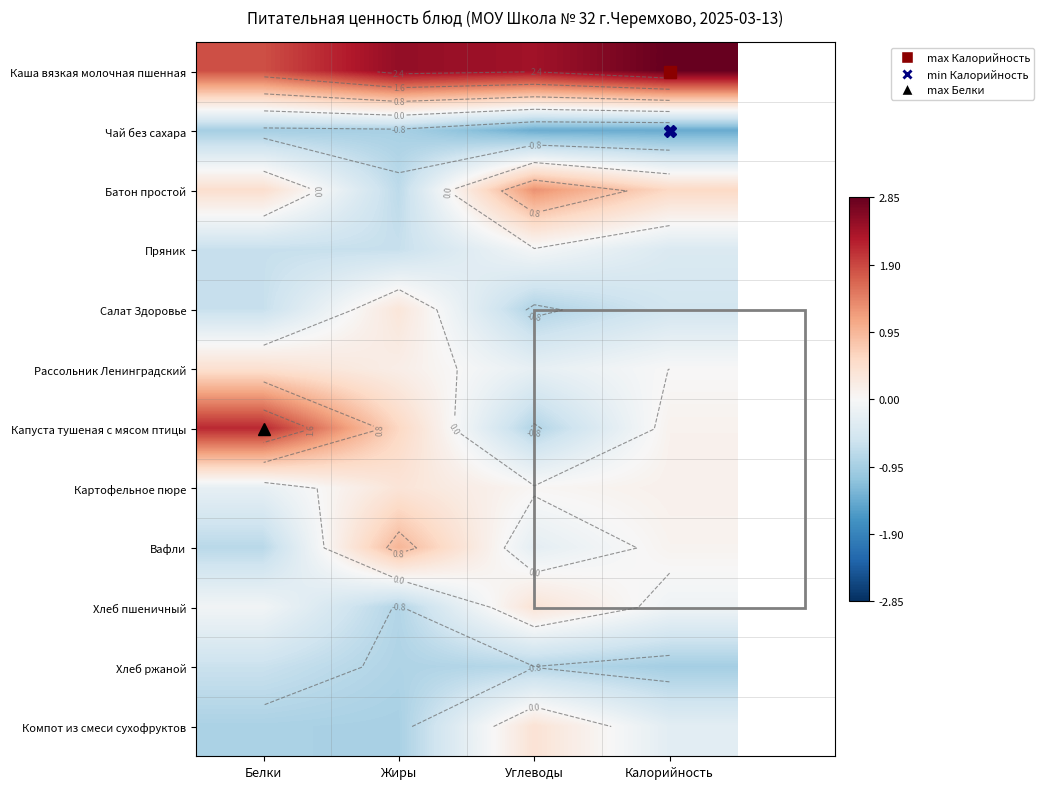

True or false: Чай без сахара has a value of -0.9 at Жиры.

True